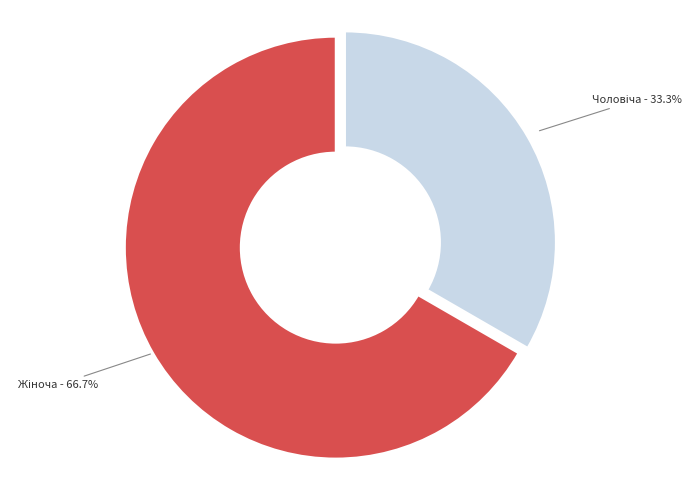

Is there a majority slice in this chart?

Yes